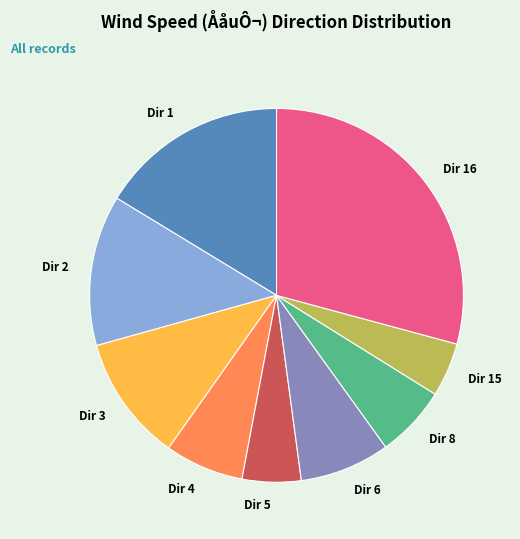

Does Dir 2 account for over 50% of the chart?

No